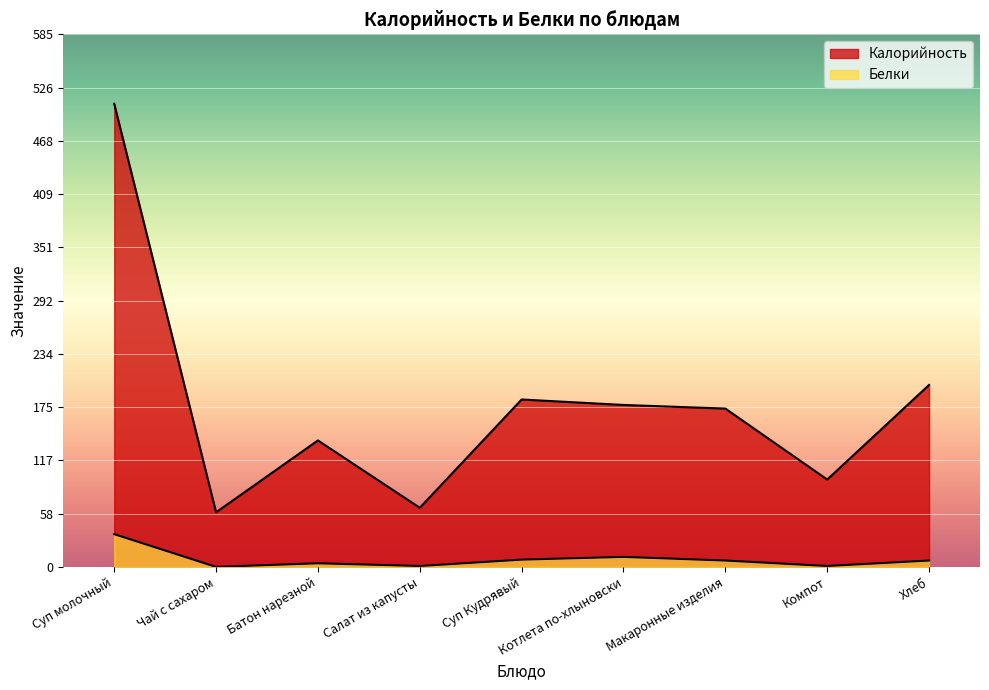

How many values in the Белки series exceed 7?

3